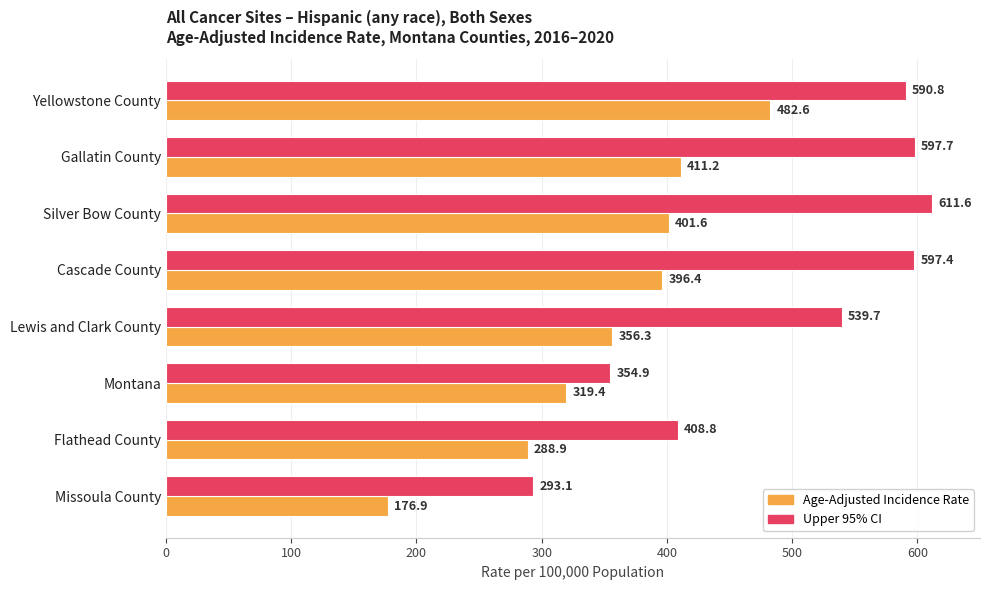

At which category is the sum across all series the highest?

Yellowstone County